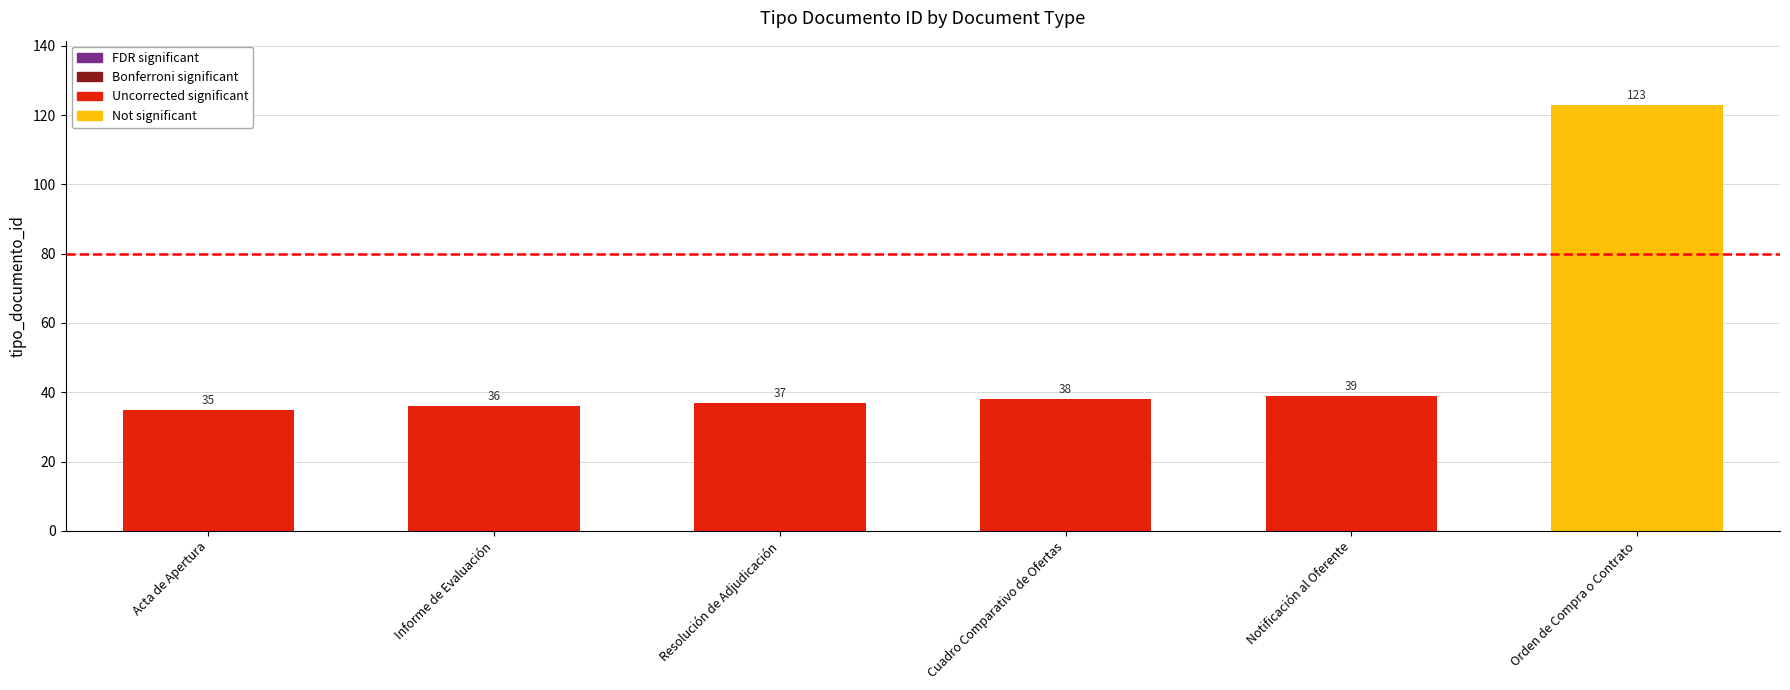

What is the smallest value displayed?

35